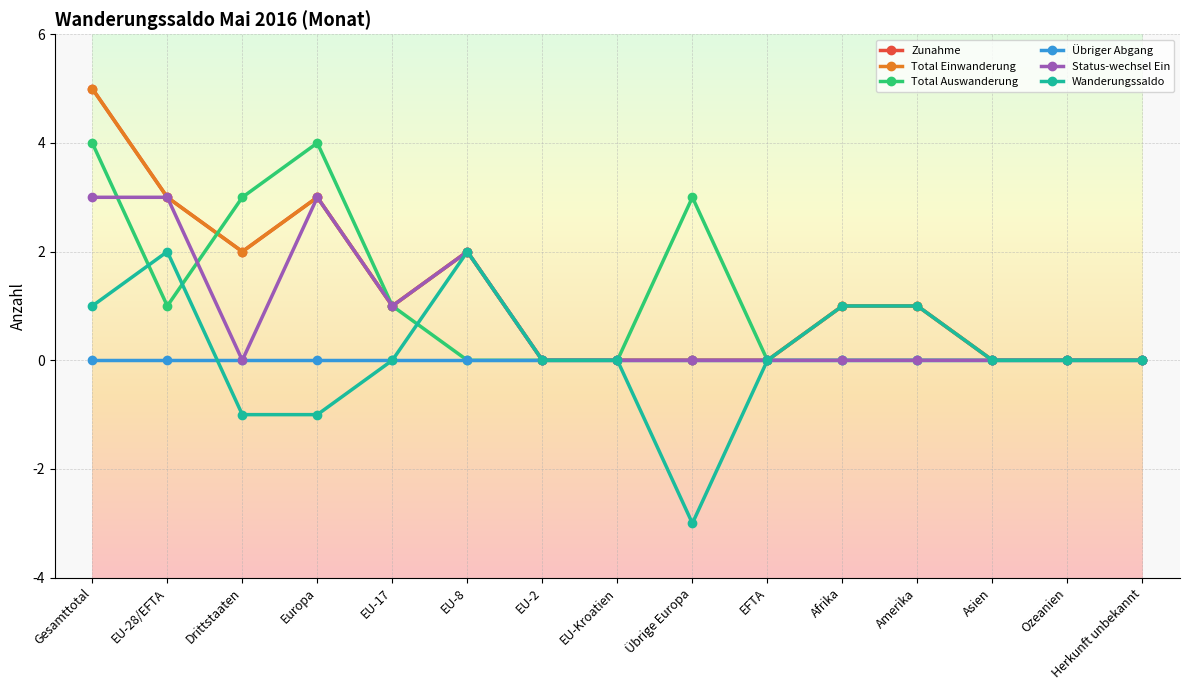

At which category is the sum across all series the highest?

Gesamttotal